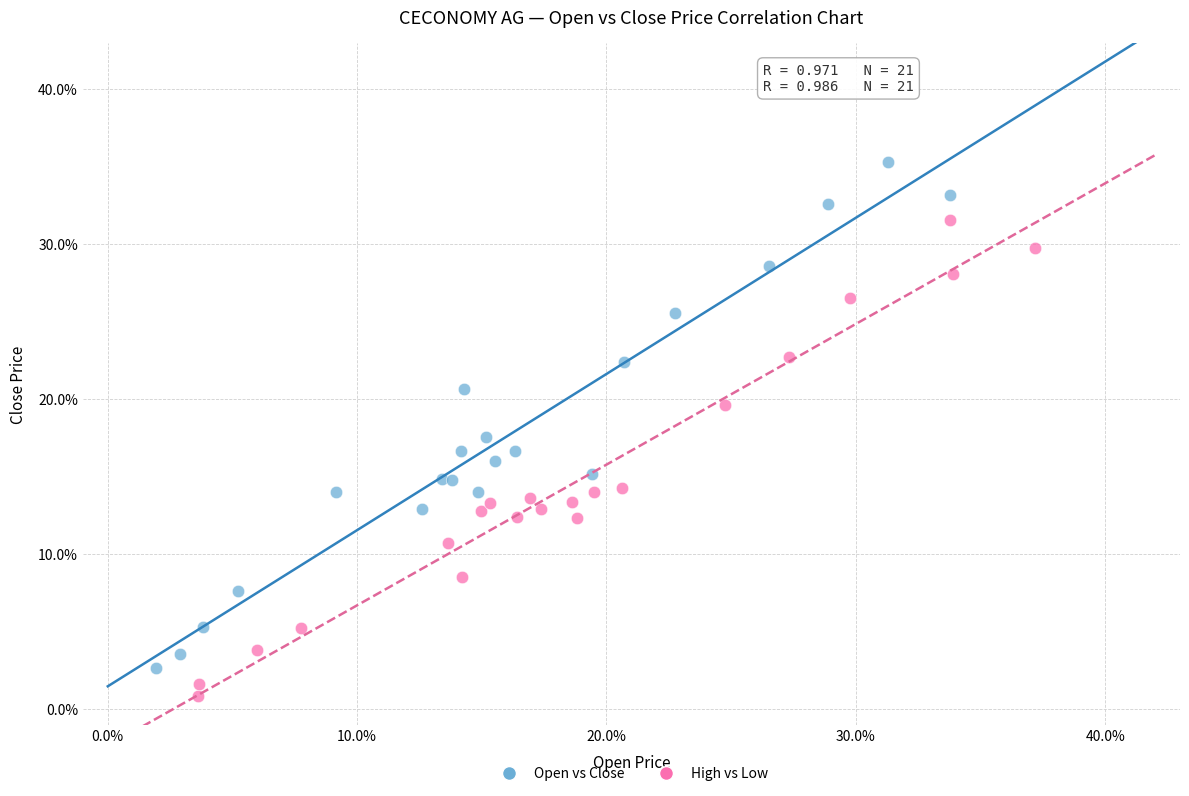

Which series has the widest spread of Y values?

Open vs Close